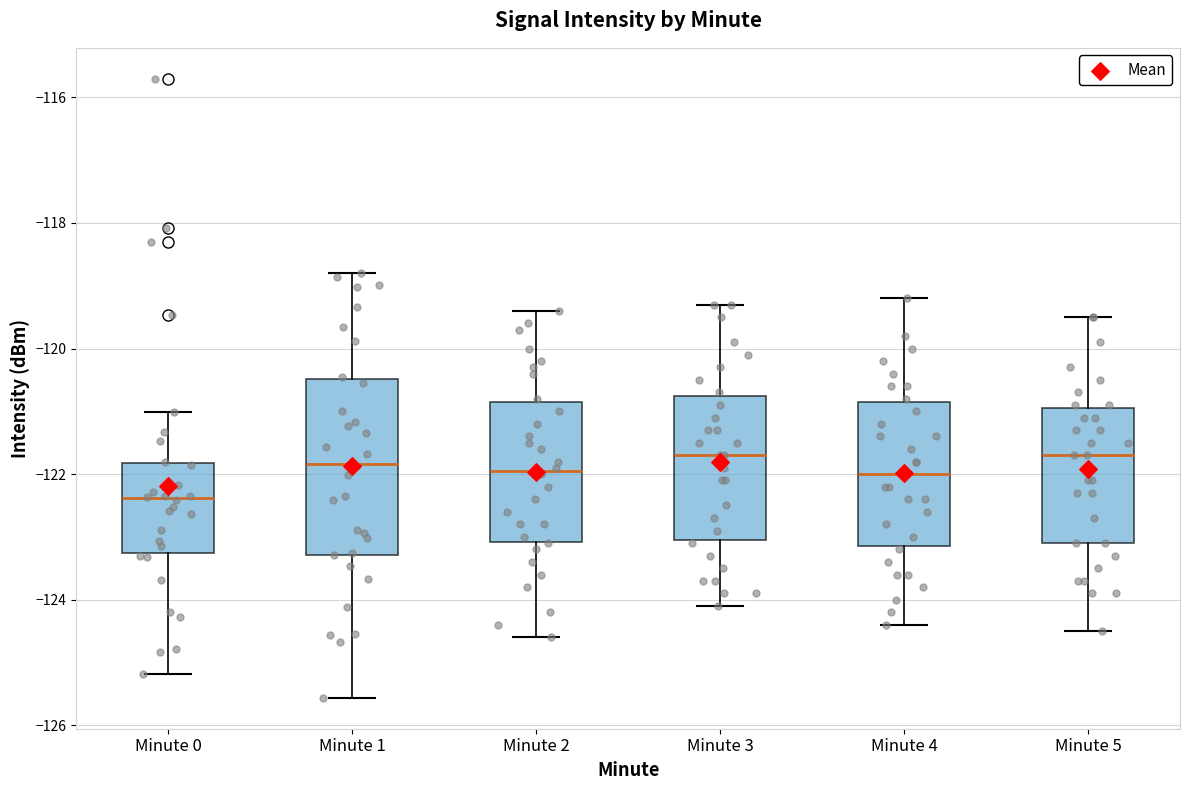

Reading left to right, read every box against the y-axis: the position of its median line, the range the box covers, and the ends of its whiskers. The values are not printed on the chart, so give them approximately, as read against the axis.

Minute 0: median -122.4, box -123.2 to -121.8, whiskers -125.2 to -121.0
Minute 1: median -121.8, box -123.2 to -120.4, whiskers -125.6 to -118.8
Minute 2: median -122.0, box -123.0 to -120.8, whiskers -124.6 to -119.4
Minute 3: median -121.6, box -123.0 to -120.8, whiskers -124.0 to -119.2
Minute 4: median -122.0, box -123.2 to -120.8, whiskers -124.4 to -119.2
Minute 5: median -121.6, box -123.0 to -121.0, whiskers -124.4 to -119.4